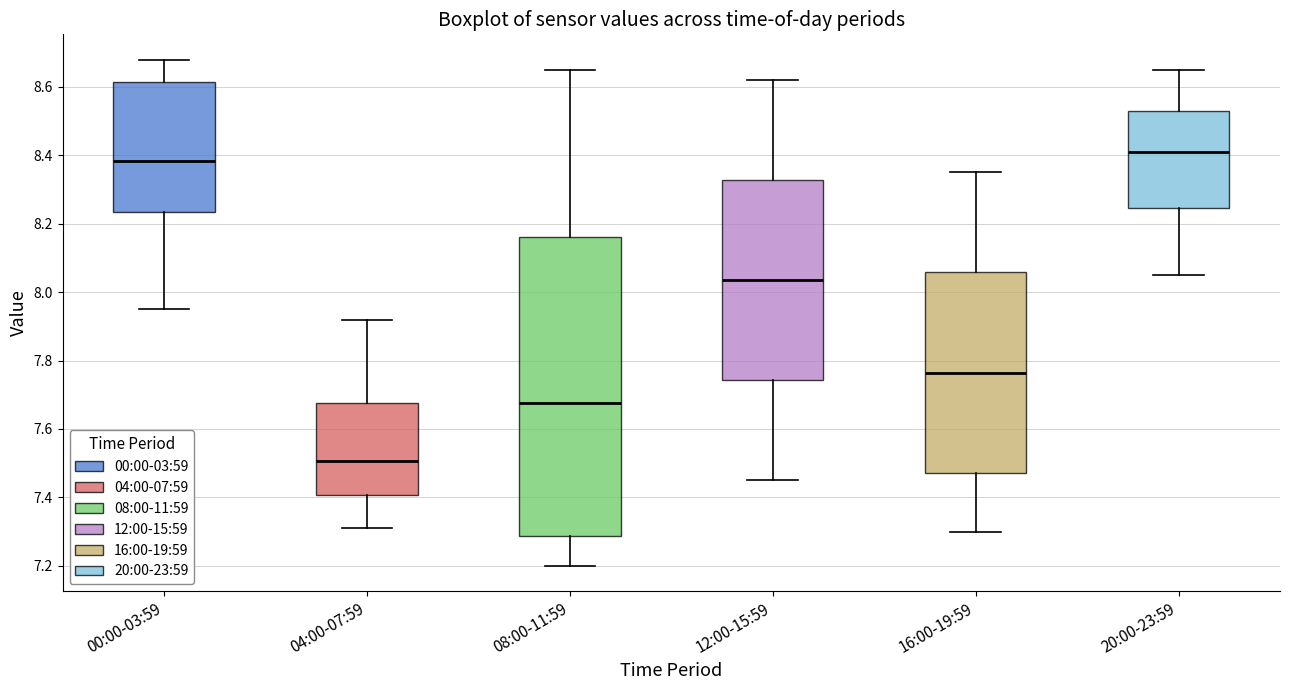

Reading left to right, read every box against the y-axis: the position of its median line, the range the box covers, and the ends of its whiskers. The values are not printed on the chart, so give them approximately, as read against the axis.

00:00-03:59: median 8.38, box 8.24 to 8.62, whiskers 7.96 to 8.68
04:00-07:59: median 7.50, box 7.40 to 7.68, whiskers 7.32 to 7.92
08:00-11:59: median 7.68, box 7.28 to 8.16, whiskers 7.20 to 8.66
12:00-15:59: median 8.04, box 7.74 to 8.32, whiskers 7.46 to 8.62
16:00-19:59: median 7.76, box 7.48 to 8.06, whiskers 7.30 to 8.36
20:00-23:59: median 8.42, box 8.24 to 8.54, whiskers 8.06 to 8.66